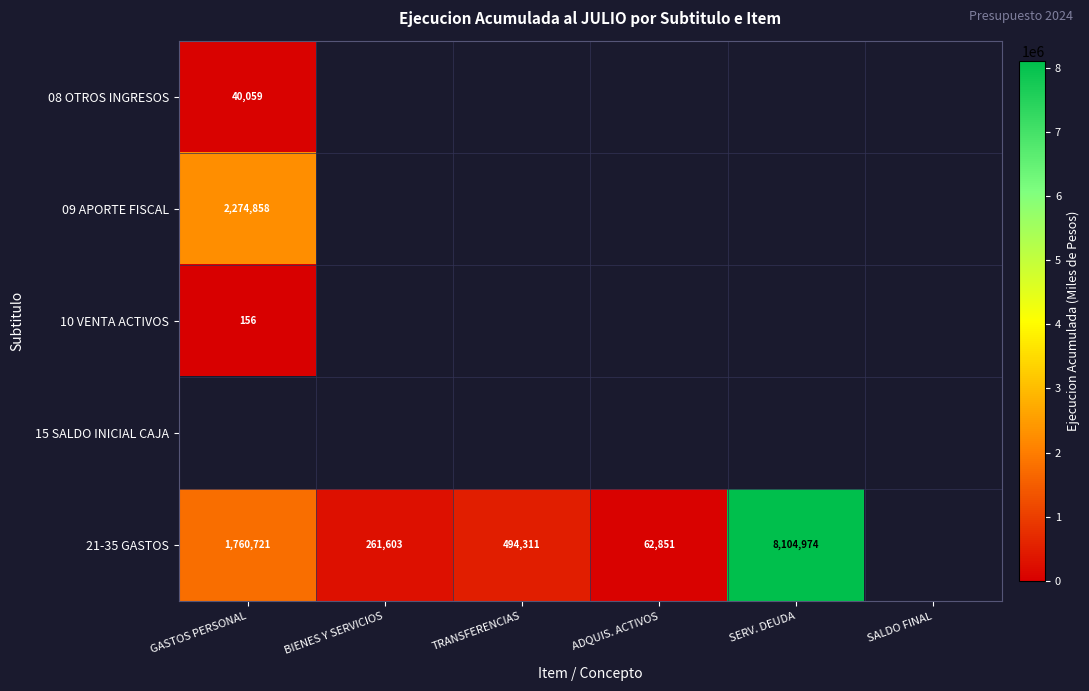

True or false: 08 OTROS INGRESOS has a value of 17581.8 at GASTOS PERSONAL.

False